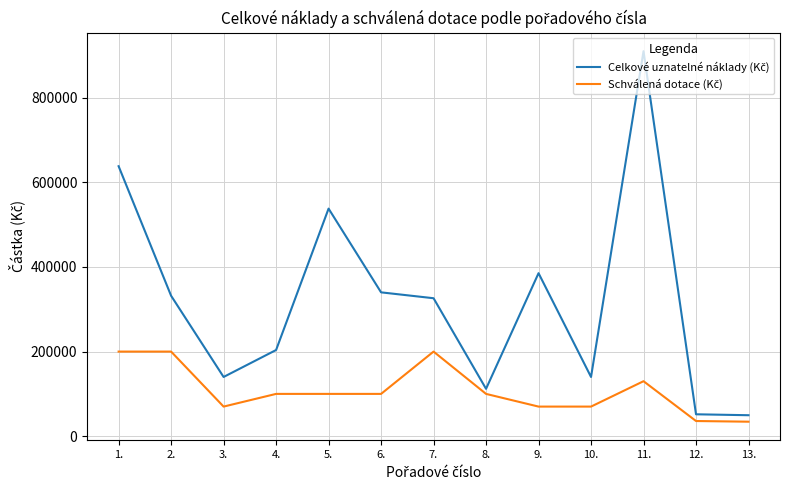

What is the greatest value displayed?

910000